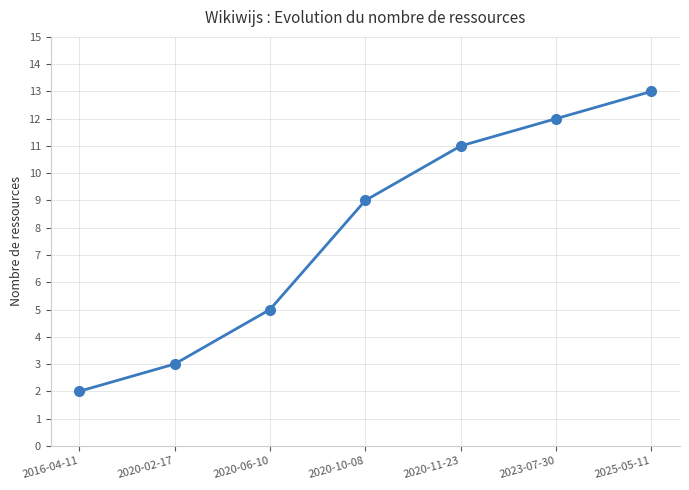

Reading left to right, list all the values displayed in this chart.

2016-04-11=2	2020-02-17=3	2020-06-10=5	2020-10-08=9	2020-11-23=11	2023-07-30=12	2025-05-11=13